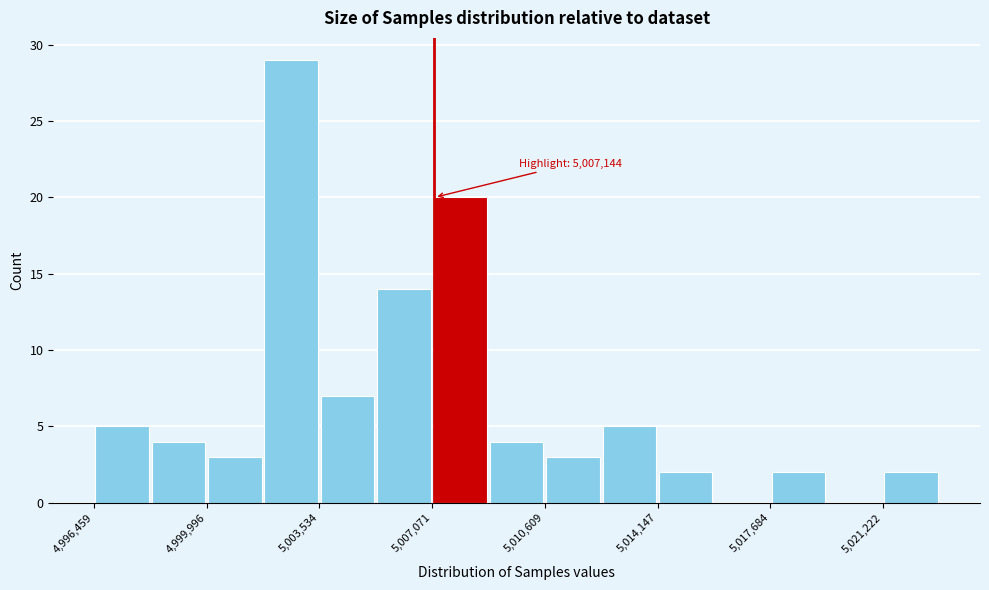

Read against the x-axis, roughly where is the centre of the tallest bar?

5002500